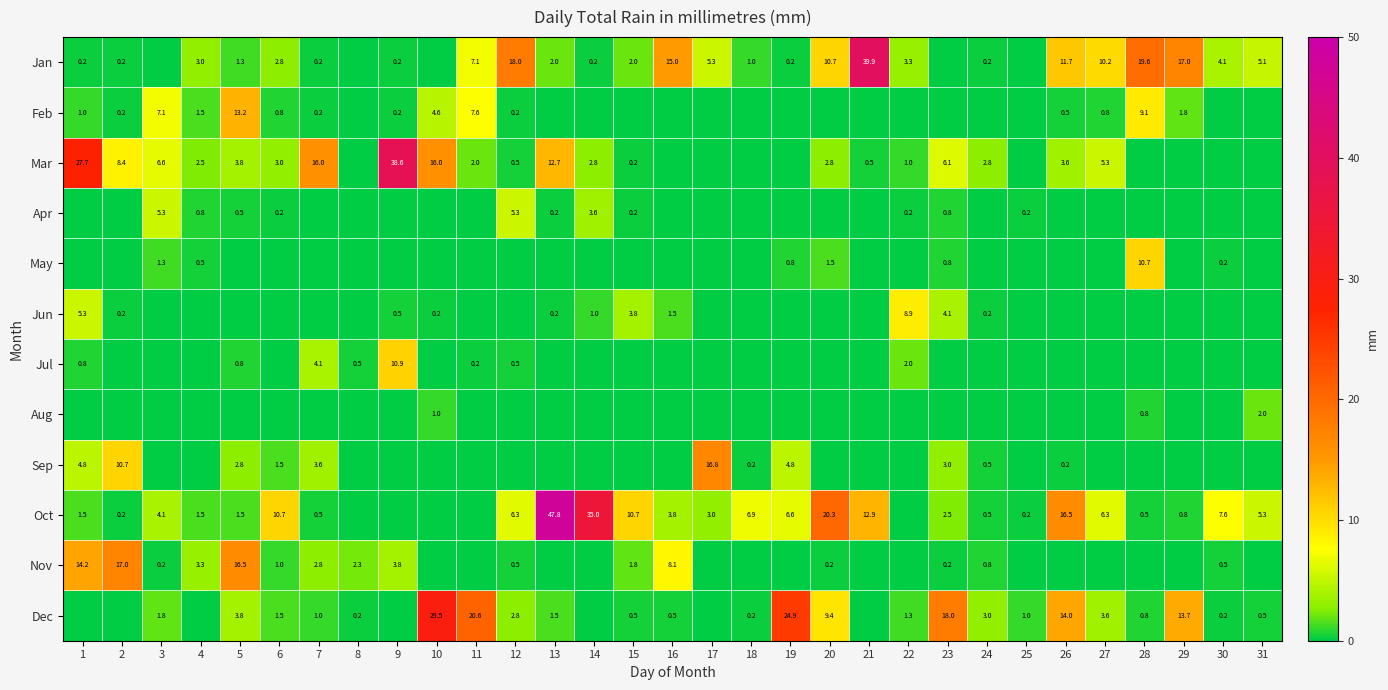

What is the total value across all series at 4?

13.1